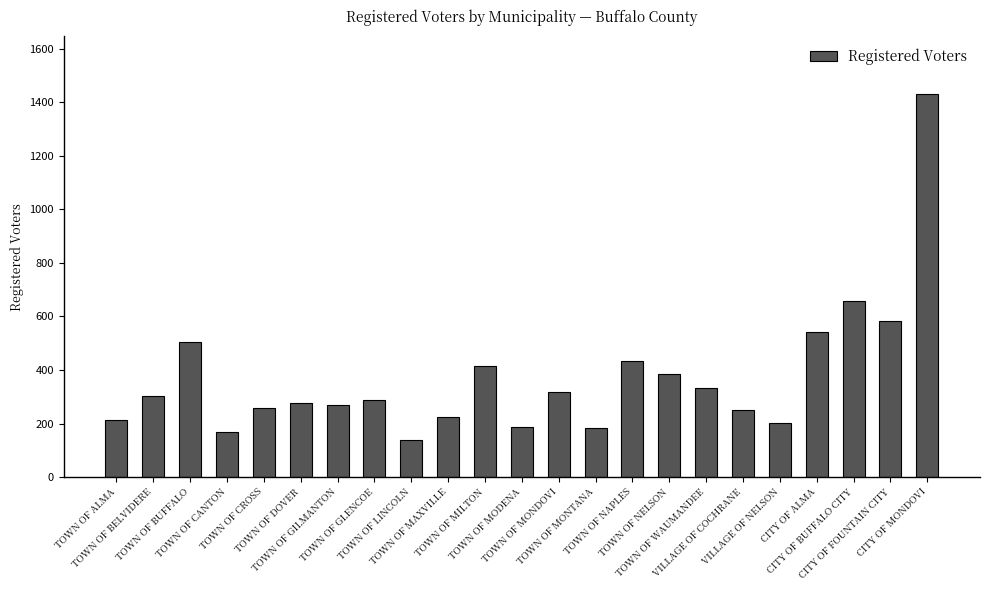

What is the difference between the maximum and minimum values?

1293